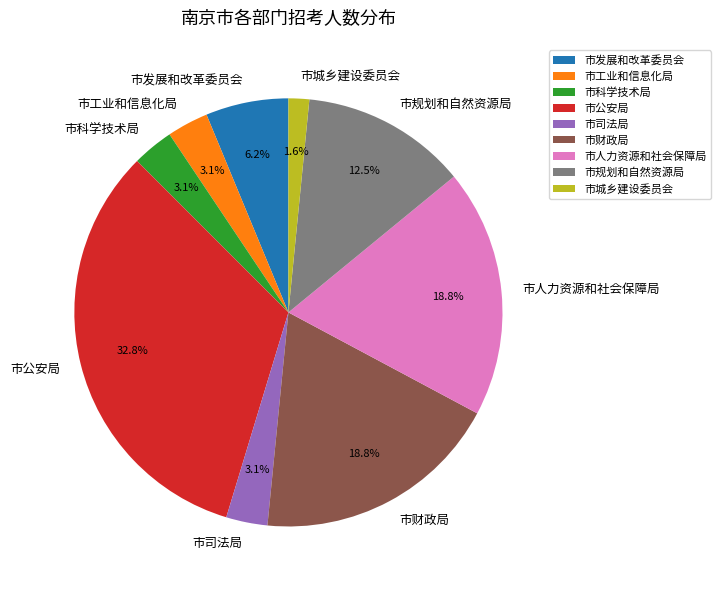

To the nearest percent, what is the difference between the largest and smallest slice percentages?

31%